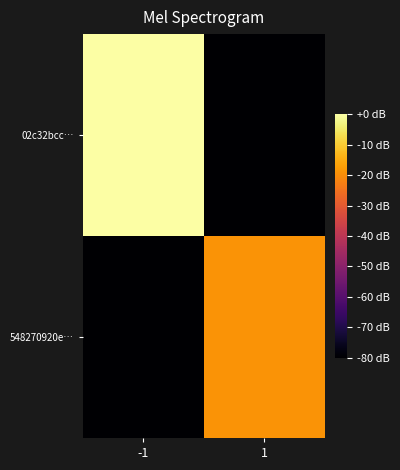

What is the spread (max minus min) of values at -1?

80.0